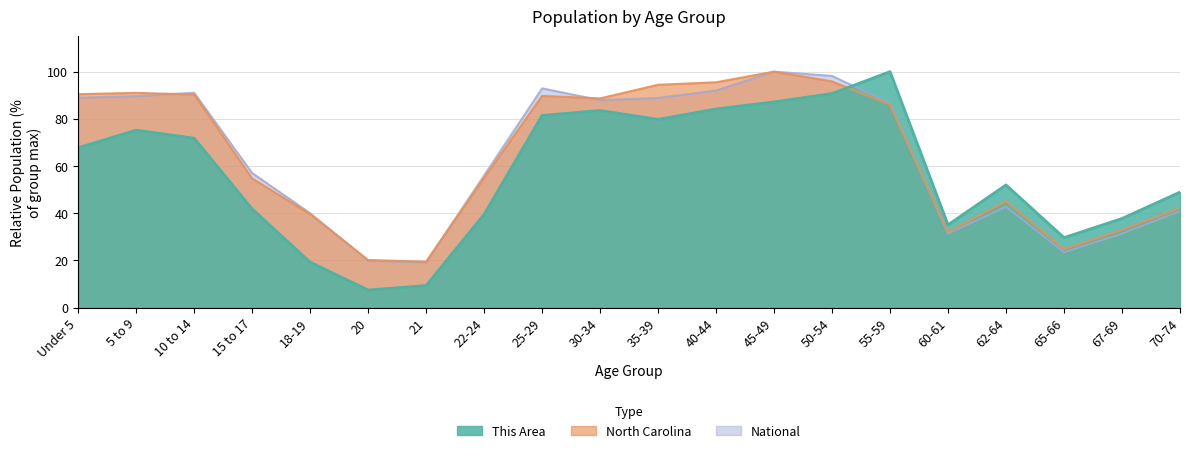

What is the difference between the maximum and minimum values in the This Area series?

92.5